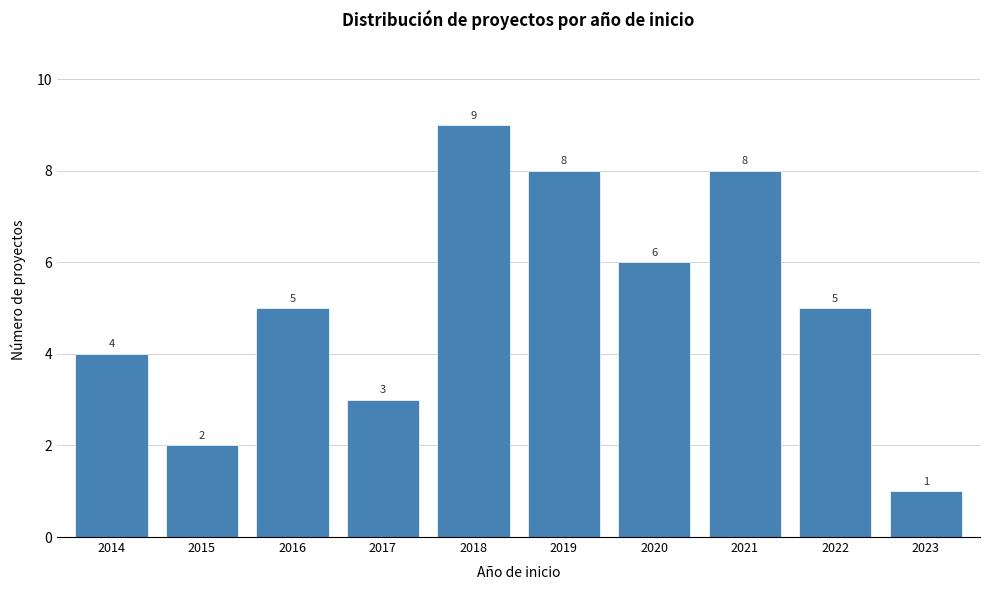

Reading left to right, list all the values displayed in this chart.

4	2	5	3	9	8	6	8	5	1